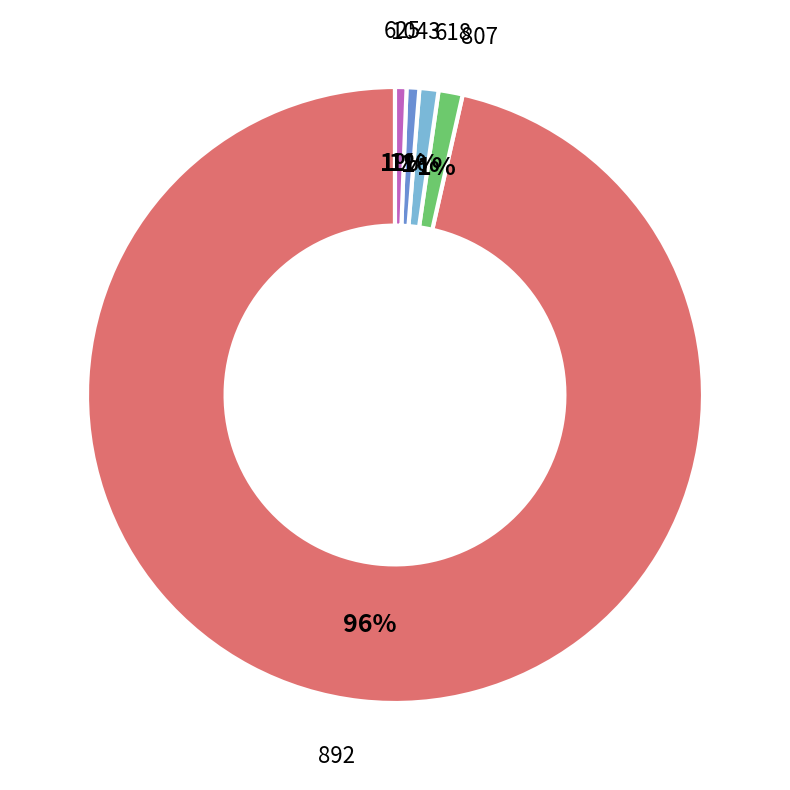

What is the majority slice?

892